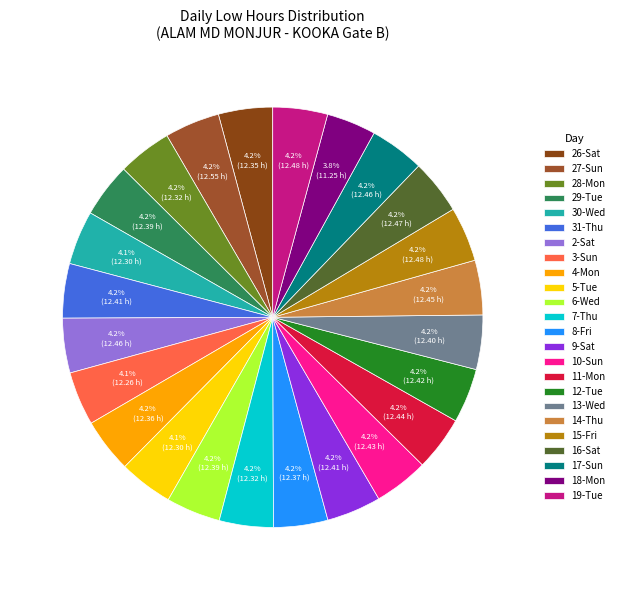

How many slices are in this pie chart?

24